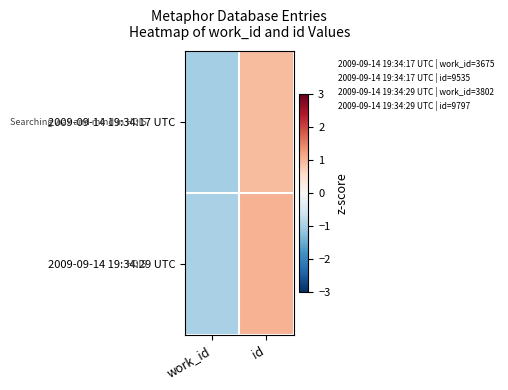

At how many categories does at least one series exceed 0?

1